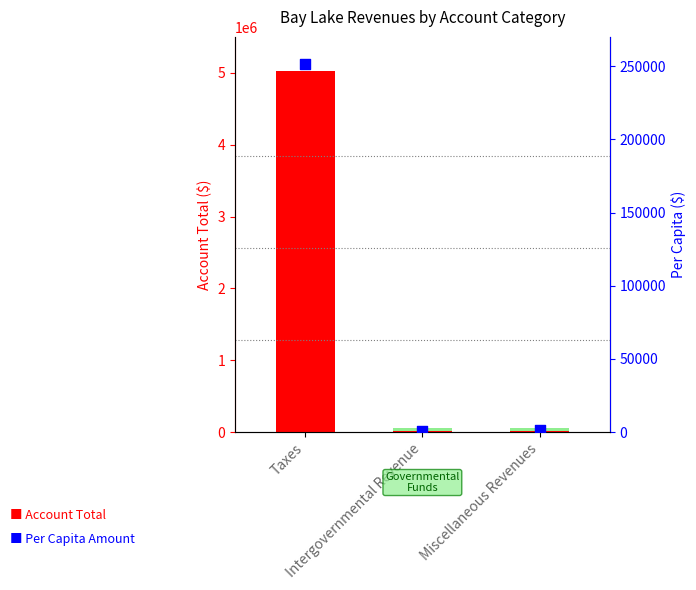

Which series has the largest total across all categories?

Account Total